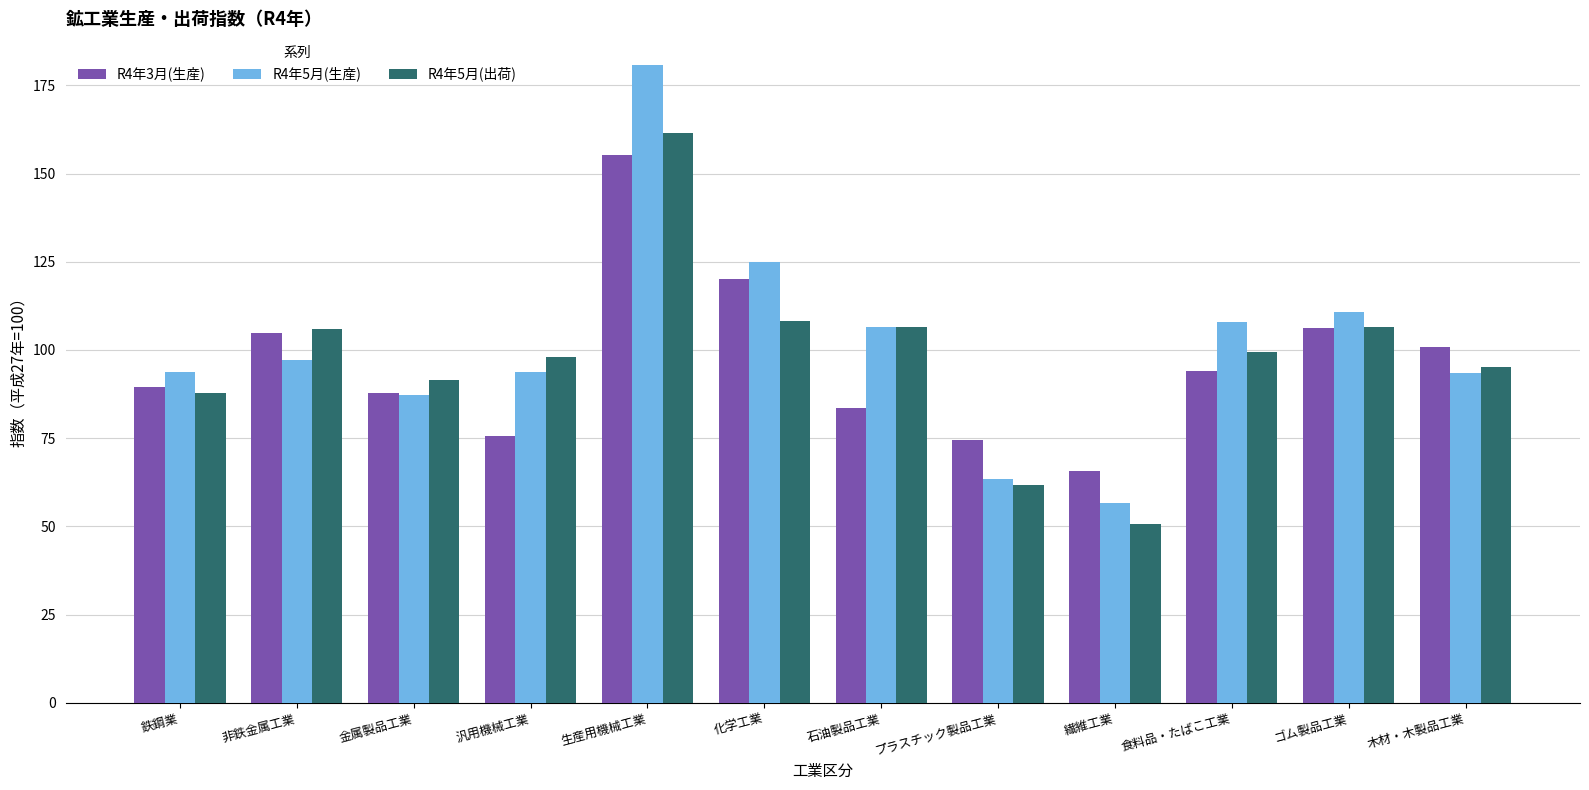

At which label is R4年5月(生産) closest to 118?

化学工業